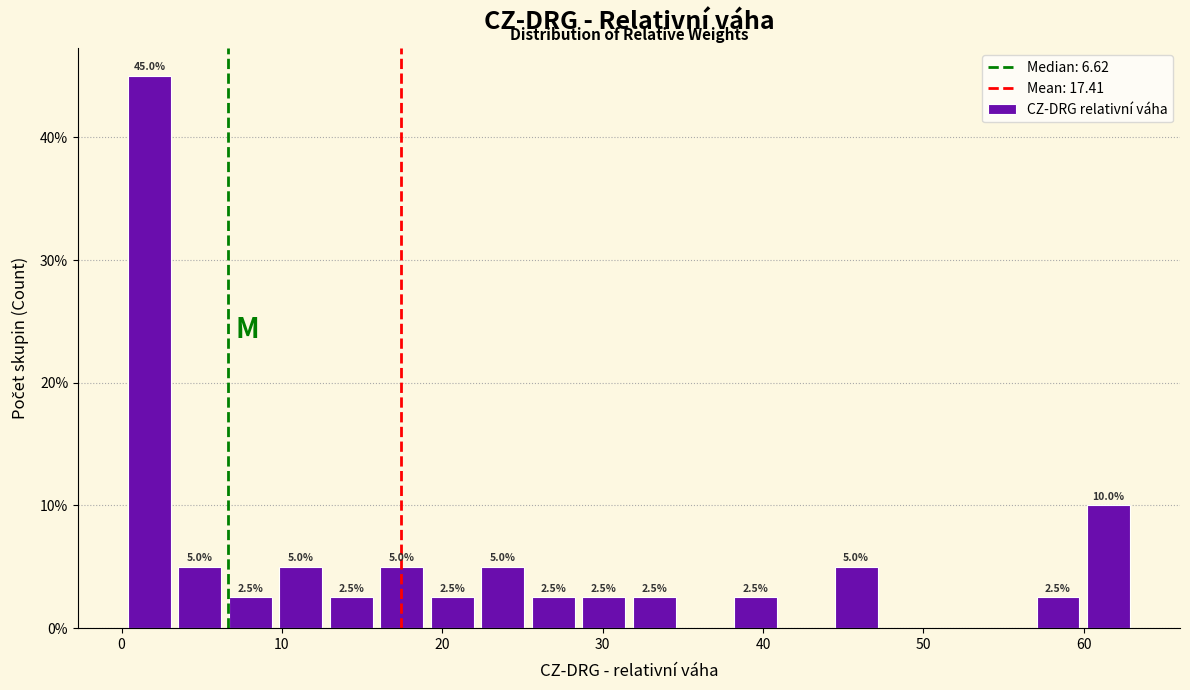

Read against the x-axis, roughly where is the centre of the tallest bar?

2